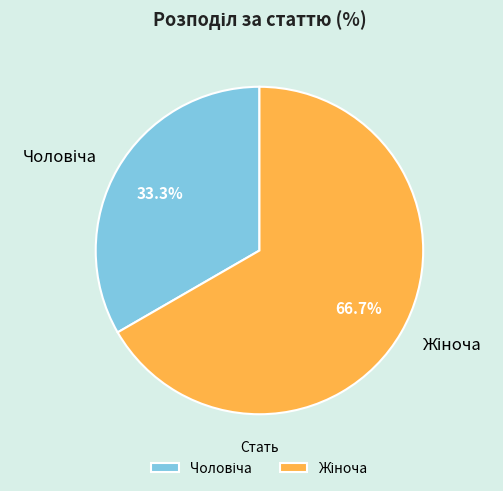

Is there a majority slice in this chart?

Yes